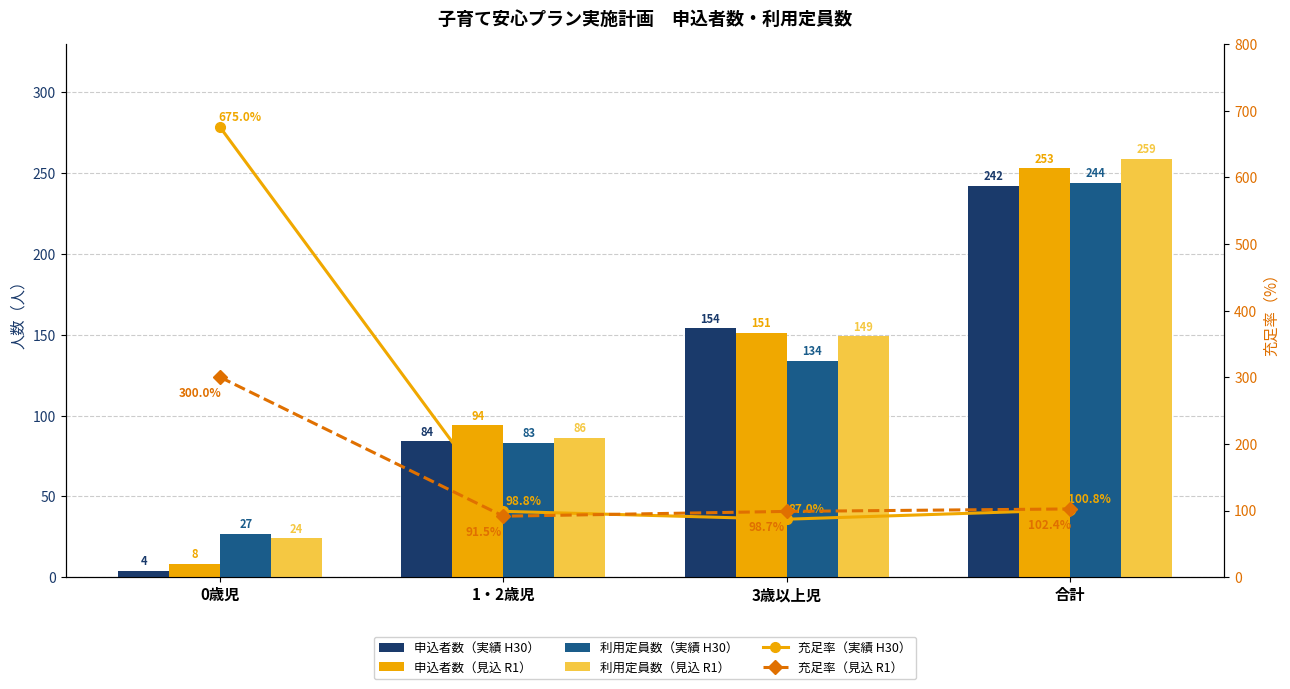

Reading left to right, what are all the values shown in this chart?

申込者数（実績 H30）: 0歳児=4.0	1・2歳児=84.0	3歳以上児=154.0	合計=242.0
申込者数（見込 R1）: 0歳児=8.0	1・2歳児=94.0	3歳以上児=151.0	合計=253.0
利用定員数（実績 H30）: 0歳児=27.0	1・2歳児=83.0	3歳以上児=134.0	合計=244.0
利用定員数（見込 R1）: 0歳児=24.0	1・2歳児=86.0	3歳以上児=149.0	合計=259.0
充足率（実績 H30）: 0歳児=675.0	1・2歳児=98.8	3歳以上児=87.0	合計=100.8
充足率（見込 R1）: 0歳児=300.0	1・2歳児=91.5	3歳以上児=98.7	合計=102.4